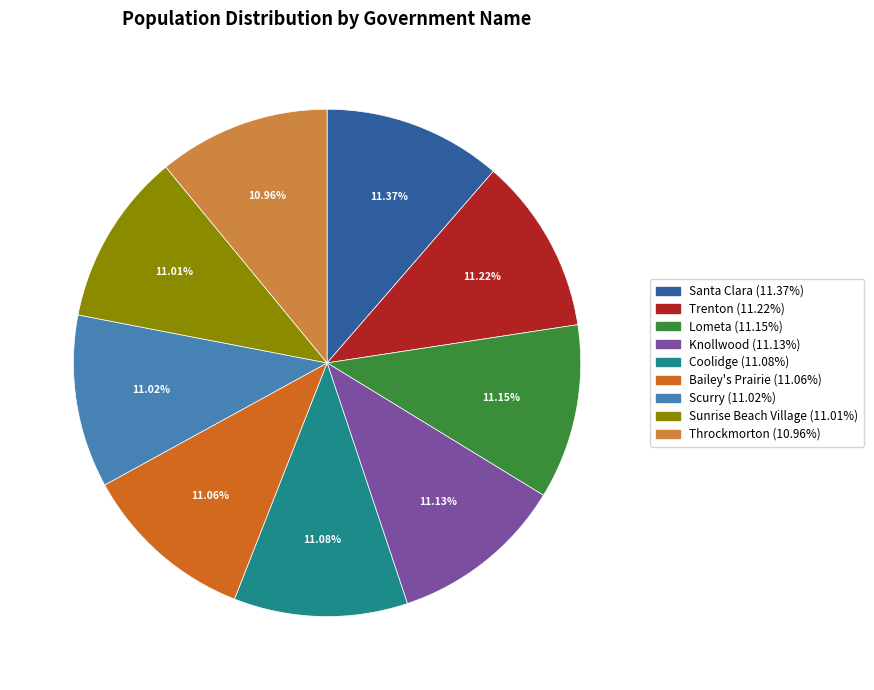

Count the number of slices in the pie.

9